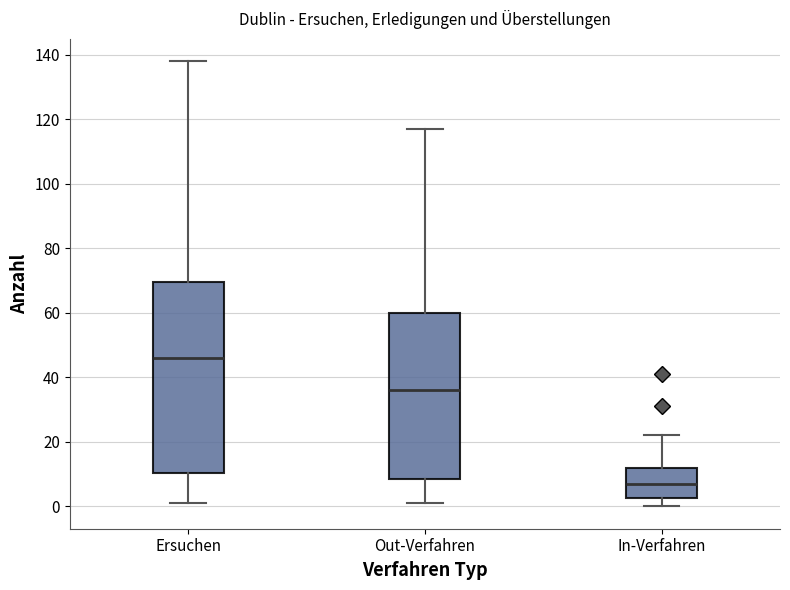

Comparing the boxes themselves (not the whiskers), which one is the tallest?

Ersuchen